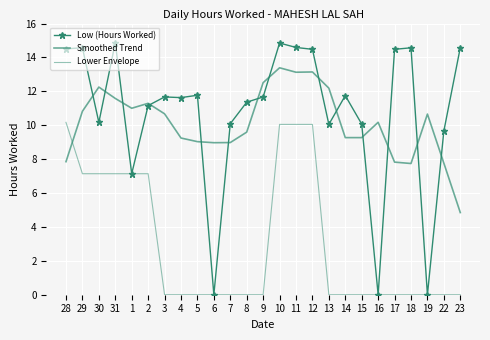

Is the value of Lower Envelope at 22 greater than the value of Smoothed Trend at 13?

No